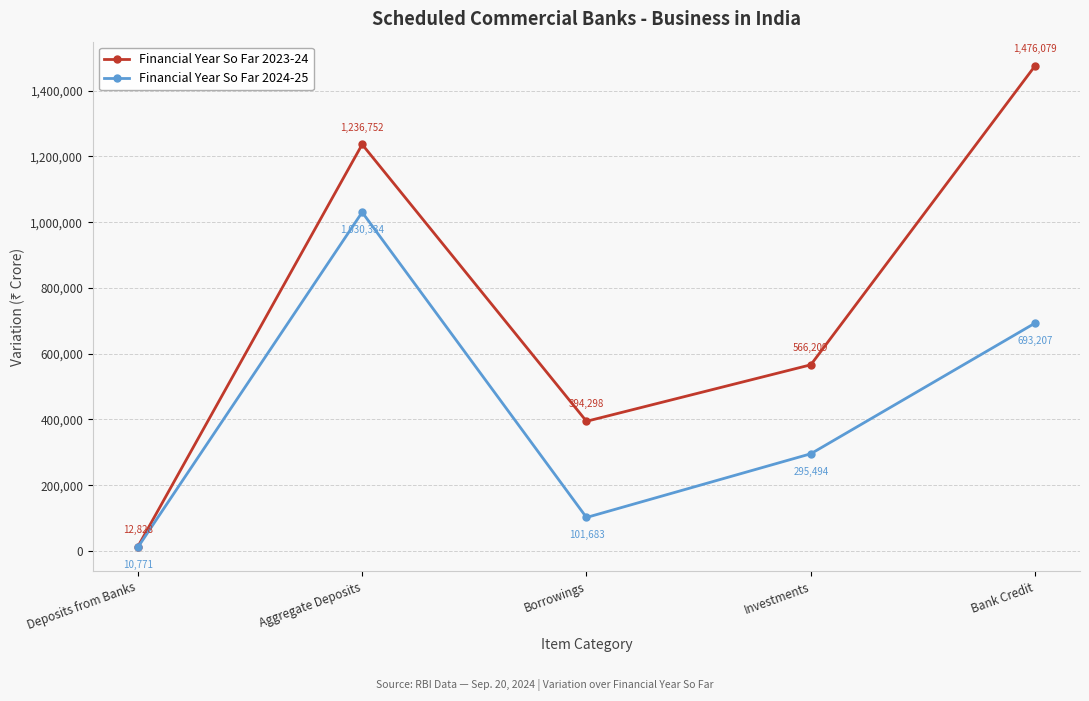

Which series changed the most between Deposits from Banks and Aggregate Deposits?

Financial Year So Far 2023-24